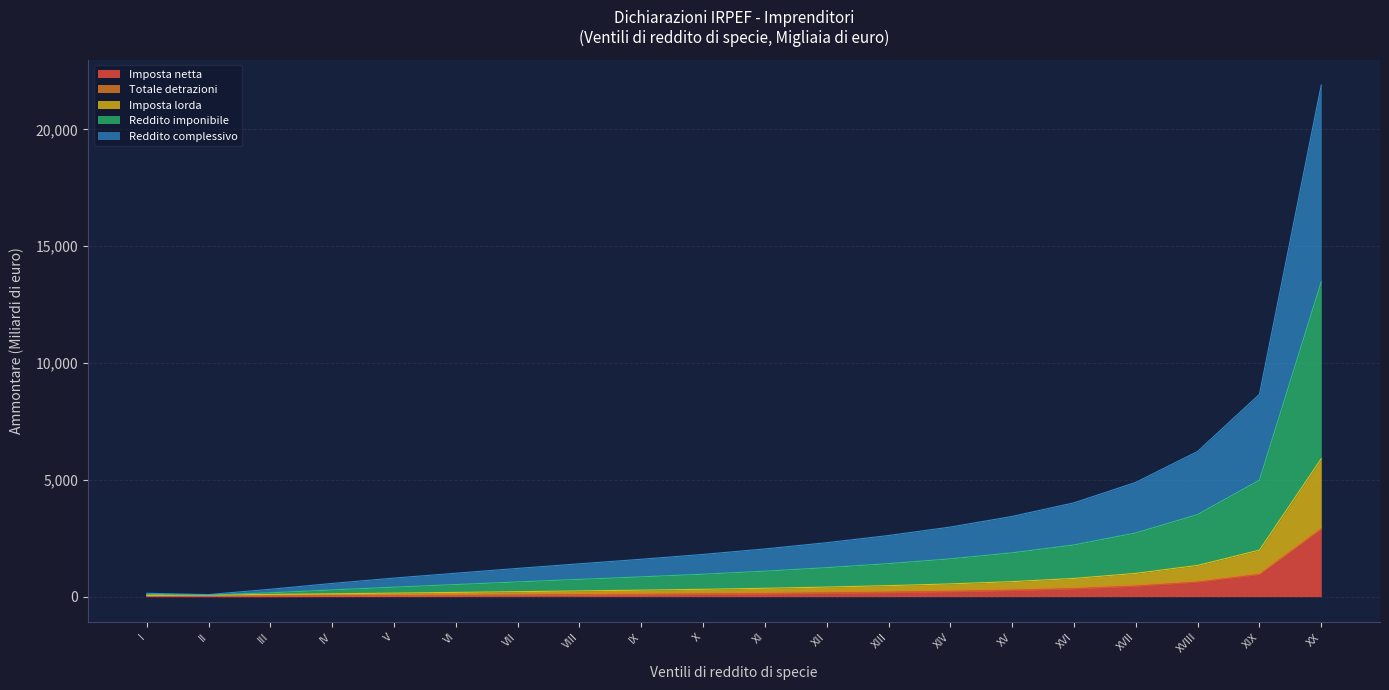

At which label does Imposta netta reach its peak?

XX